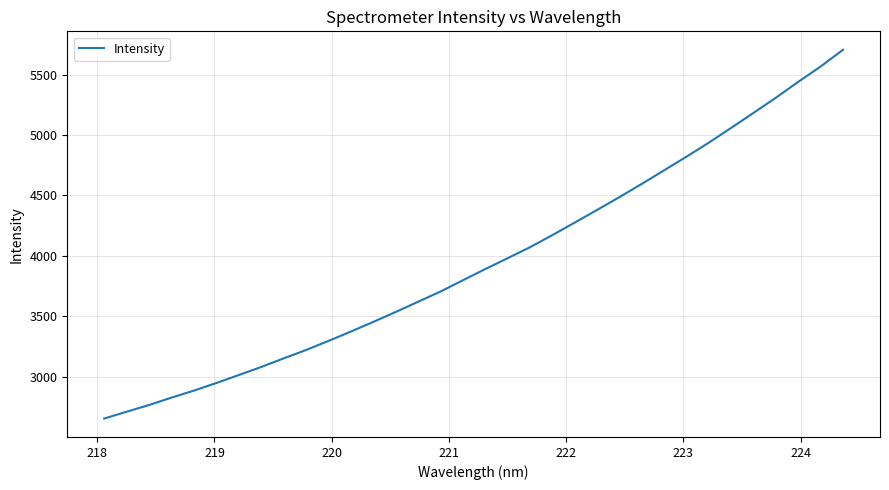

True or false: there are more than 1 points higher than both neighbors.

False